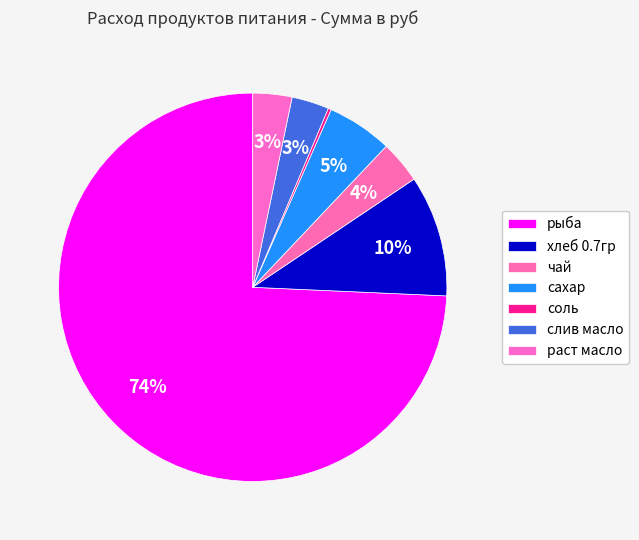

Rank the categories by value from lowest to highest.

соль, слив масло, раст масло, чай, сахар, хлеб 0.7гр, рыба